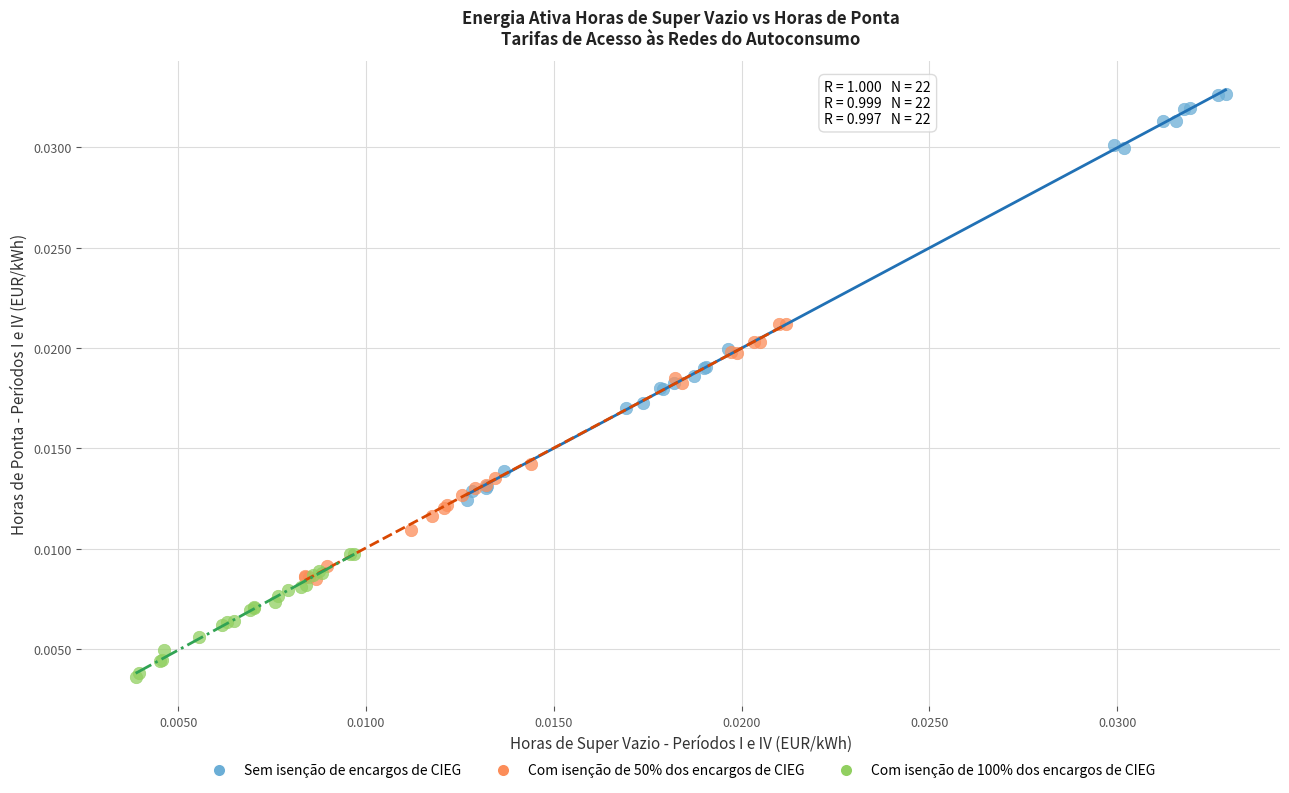

Which series contains the highest Y value?

Sem isenção de encargos de CIEG